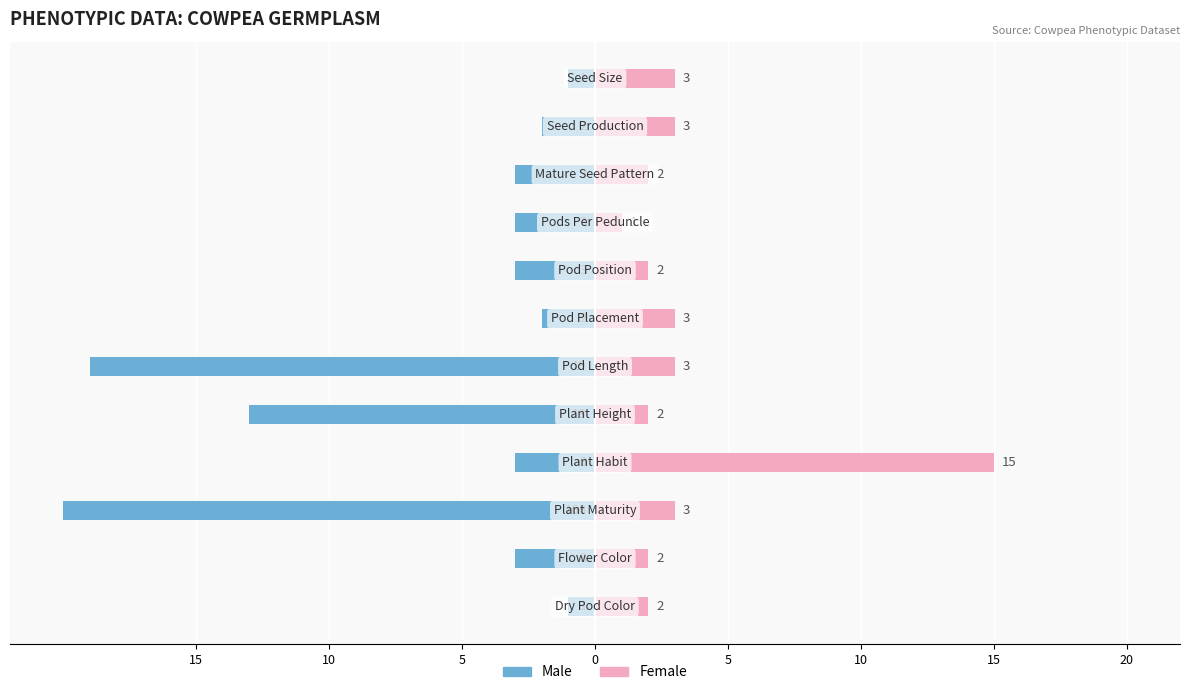

What are all the series names shown in the legend?

Male, Female